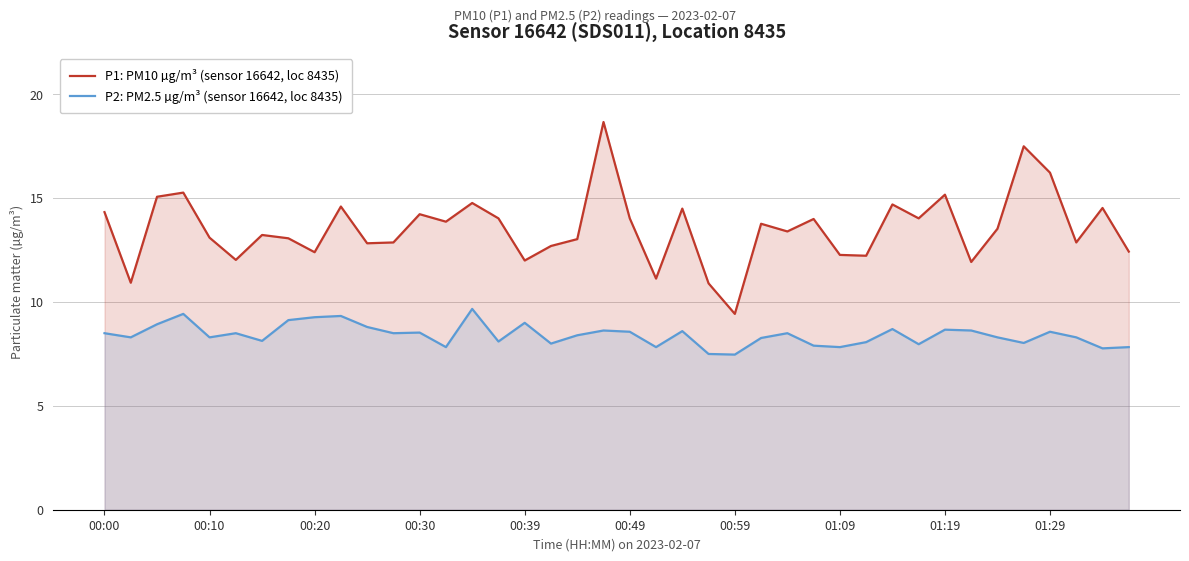

What is the maximum value shown in the chart?

18.7